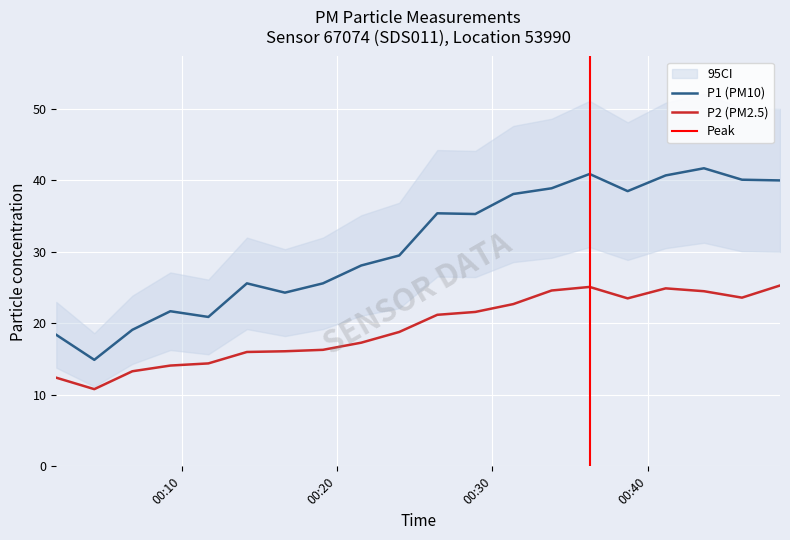

What is the difference between the maximum and minimum values in the P2 series?

14.5